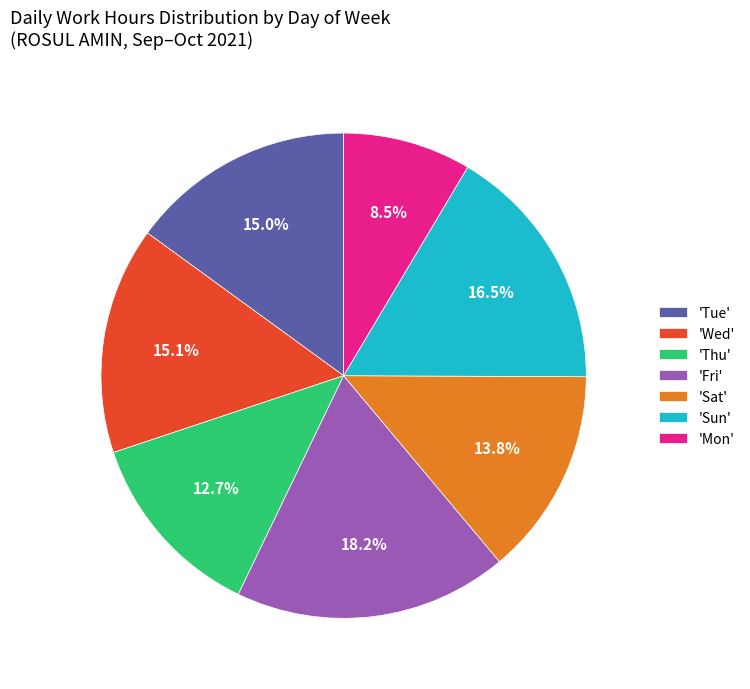

Combined, do 'Sat' and 'Tue' account for over 50%?

No